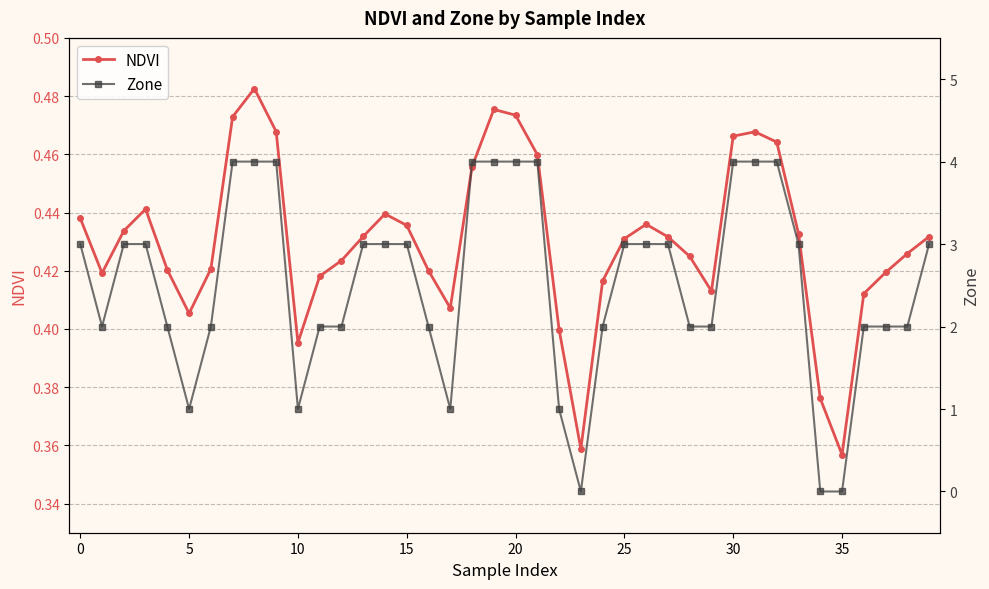

How many categories are shown in the chart?

40